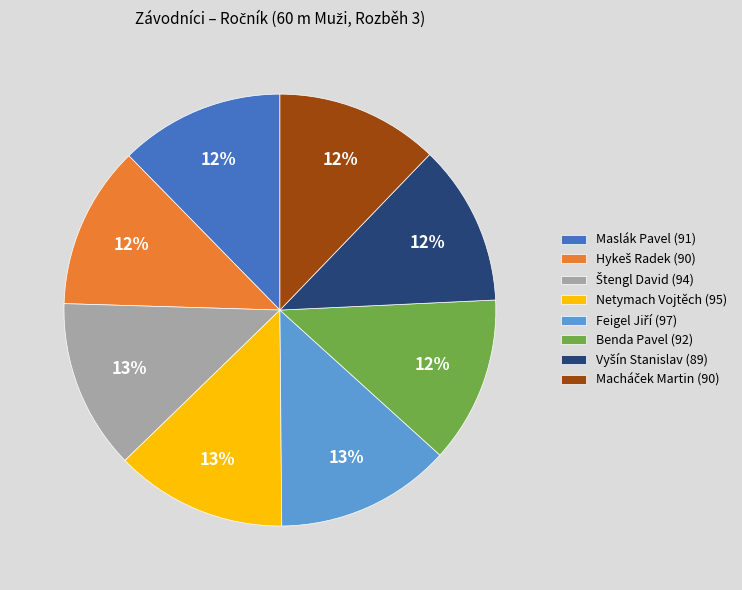

Combined, do Benda Pavel (92) and Netymach Vojtěch (95) account for over 50%?

No